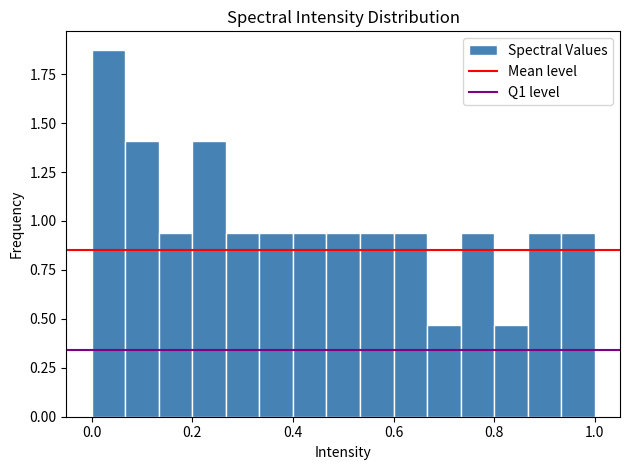

Around what value on the x-axis is the tallest bar? Give the approximate position of its centre, as read against the axis.

0.04